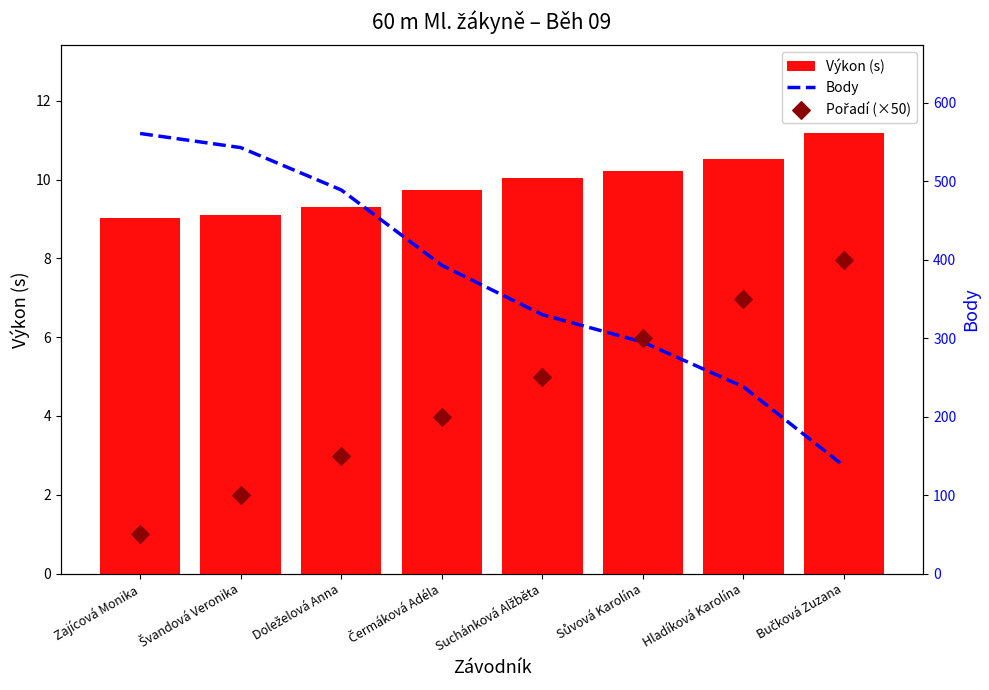

Which series has the largest Y range (max minus min)?

Body